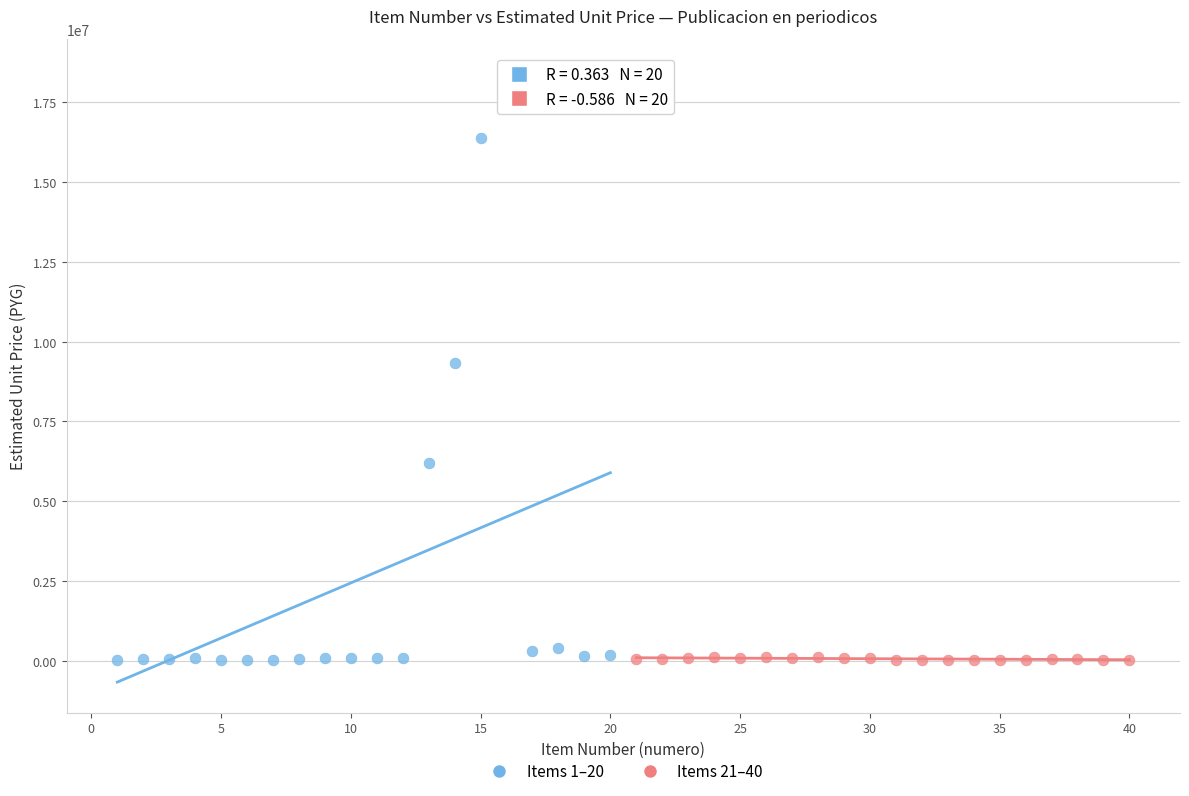

Which series contains the highest Y value?

Items 1–20